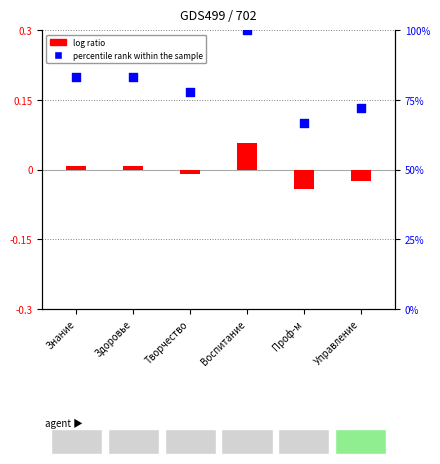

What is the change in value from Знание to Творчество?

-5.6